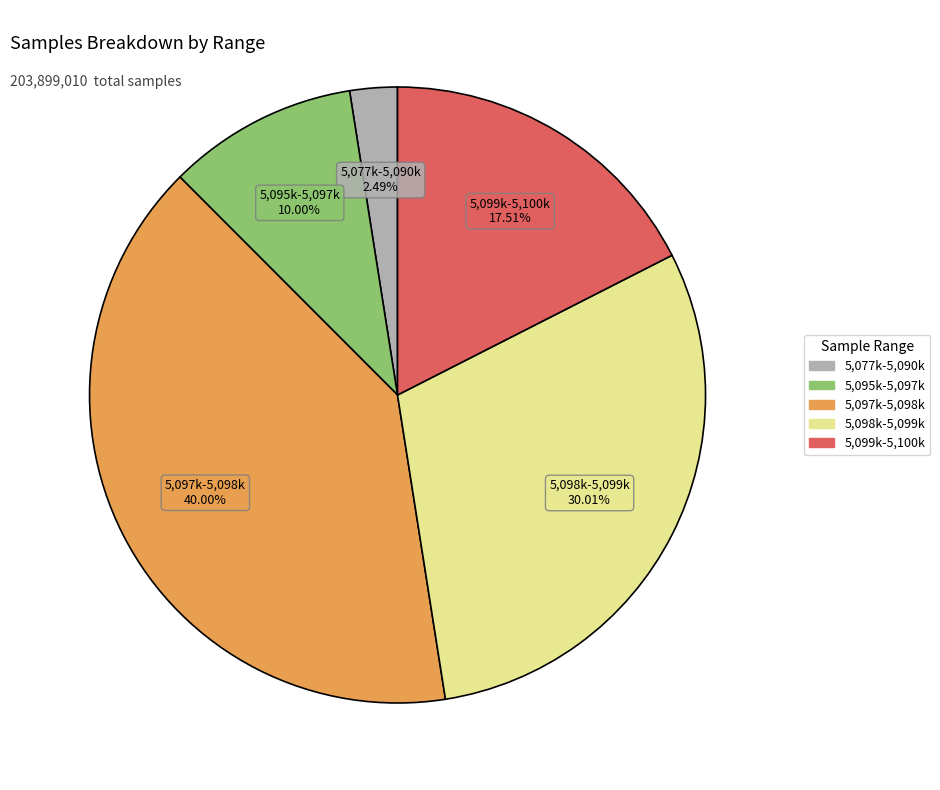

Does any single category account for the majority?

No